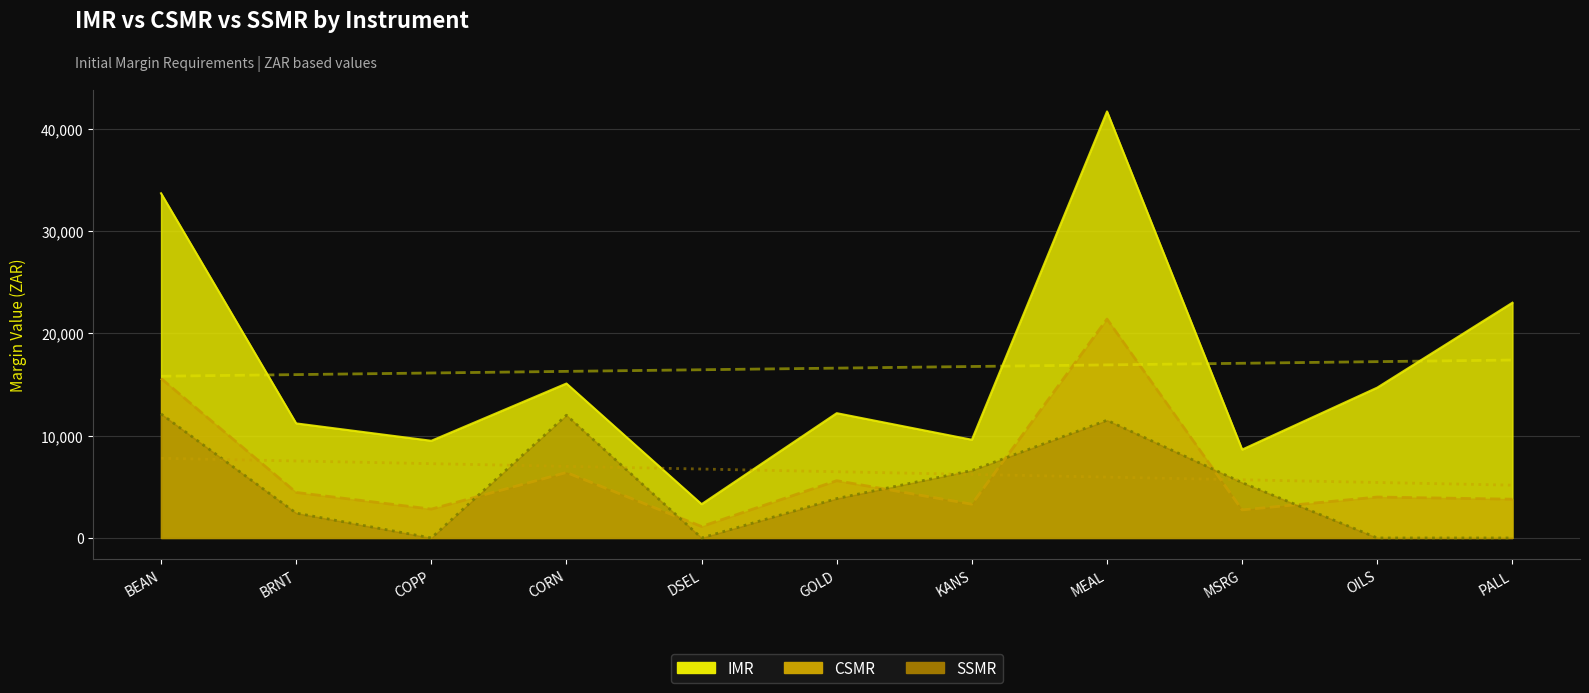

What is the sum of all IMR values?

182640